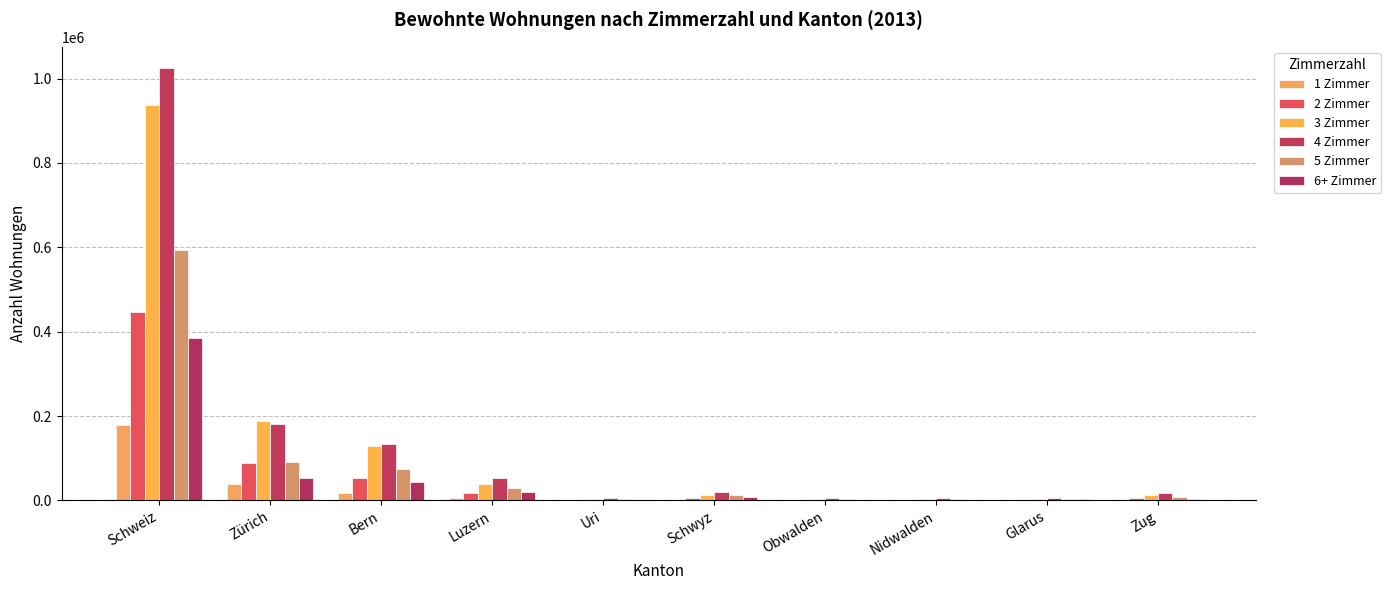

Reading left to right, list all the values displayed in this chart.

1 Zimmer: Schweiz=179688	Zürich=38332	Bern=18128	Luzern=5854	Uri=289	Schwyz=1902	Obwalden=463	Nidwalden=600	Glarus=426	Zug=2013
2 Zimmer: Schweiz=446262	Zürich=89397	Bern=53373	Luzern=16932	Uri=1037	Schwyz=5931	Obwalden=1513	Nidwalden=1774	Glarus=1441	Zug=5483
3 Zimmer: Schweiz=936659	Zürich=187425	Bern=130014	Luzern=39429	Uri=2838	Schwyz=13250	Obwalden=3187	Nidwalden=3852	Glarus=3432	Zug=12115
4 Zimmer: Schweiz=1024077	Zürich=181700	Bern=134200	Luzern=52683	Uri=5196	Schwyz=20706	Obwalden=4684	Nidwalden=6308	Glarus=5243	Zug=17237
5 Zimmer: Schweiz=593275	Zürich=91553	Bern=74638	Luzern=29497	Uri=2962	Schwyz=12817	Obwalden=2953	Nidwalden=3452	Glarus=3891	Zug=8682
6+ Zimmer: Schweiz=384007	Zürich=52878	Bern=43149	Luzern=21106	Uri=2250	Schwyz=8487	Obwalden=2106	Nidwalden=1962	Glarus=2723	Zug=4589